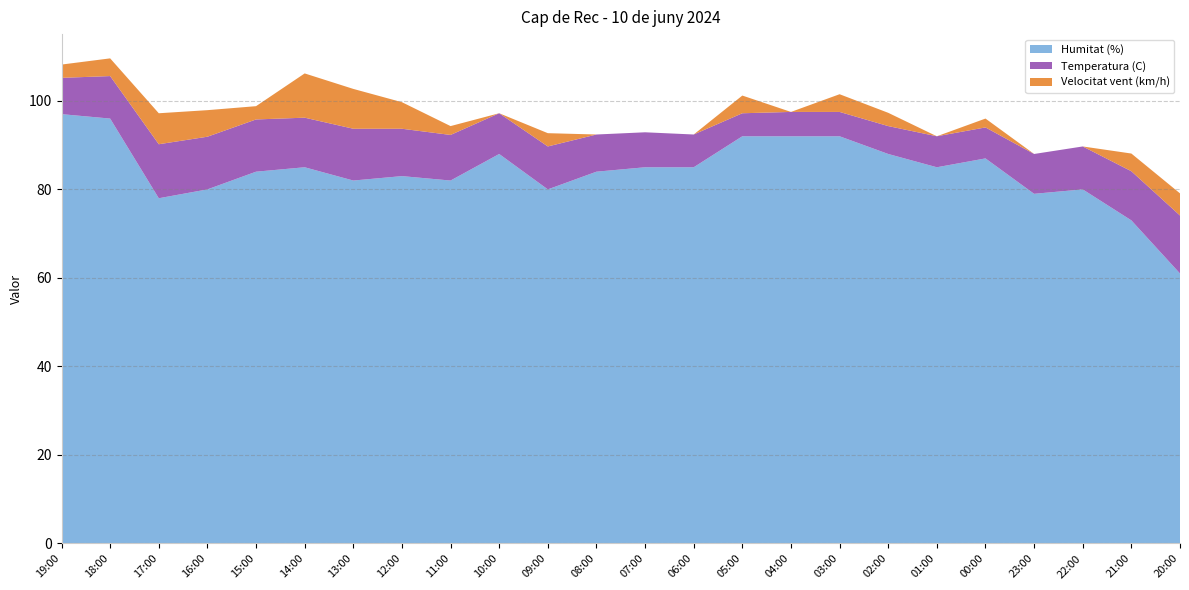

Reading left to right, extract all data points from this chart.

Temperatura (C): 8.2	9.6	12.2	11.9	11.8	11.2	11.7	10.7	10.3	9.2	9.7	8.4	7.9	7.4	5.2	5.5	5.5	6.3	7.0	7.0	9.0	9.7	11.1	13.1
Humitat (%): 97.0	96.0	78.0	80.0	84.0	85.0	82.0	83.0	82.0	88.0	80.0	84.0	85.0	85.0	92.0	92.0	92.0	88.0	85.0	87.0	79.0	80.0	73.0	61.0
Velocitat vent (km/h): 3.0	4.0	7.0	6.0	3.0	10.0	9.0	6.0	2.0	0.0	3.0	0.0	0.0	0.0	4.0	0.0	4.0	3.0	0.0	2.0	0.0	0.0	4.0	5.0